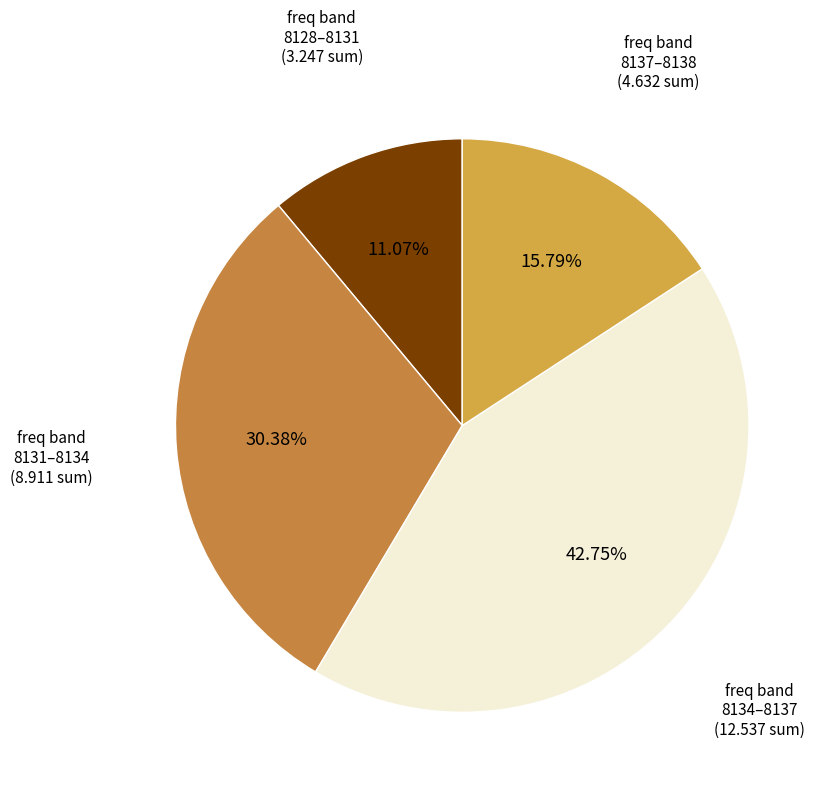

How many segments does this pie chart have?

4